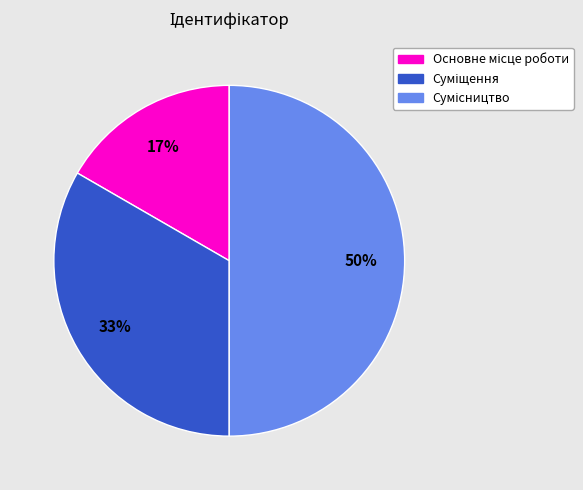

To the nearest percent, what is the average slice percentage?

33%